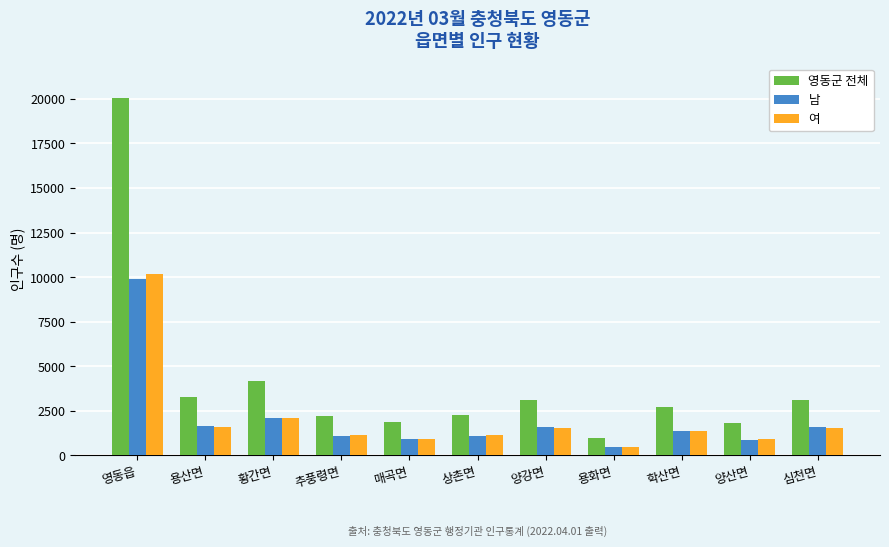

What position from the left is 학산면?

9